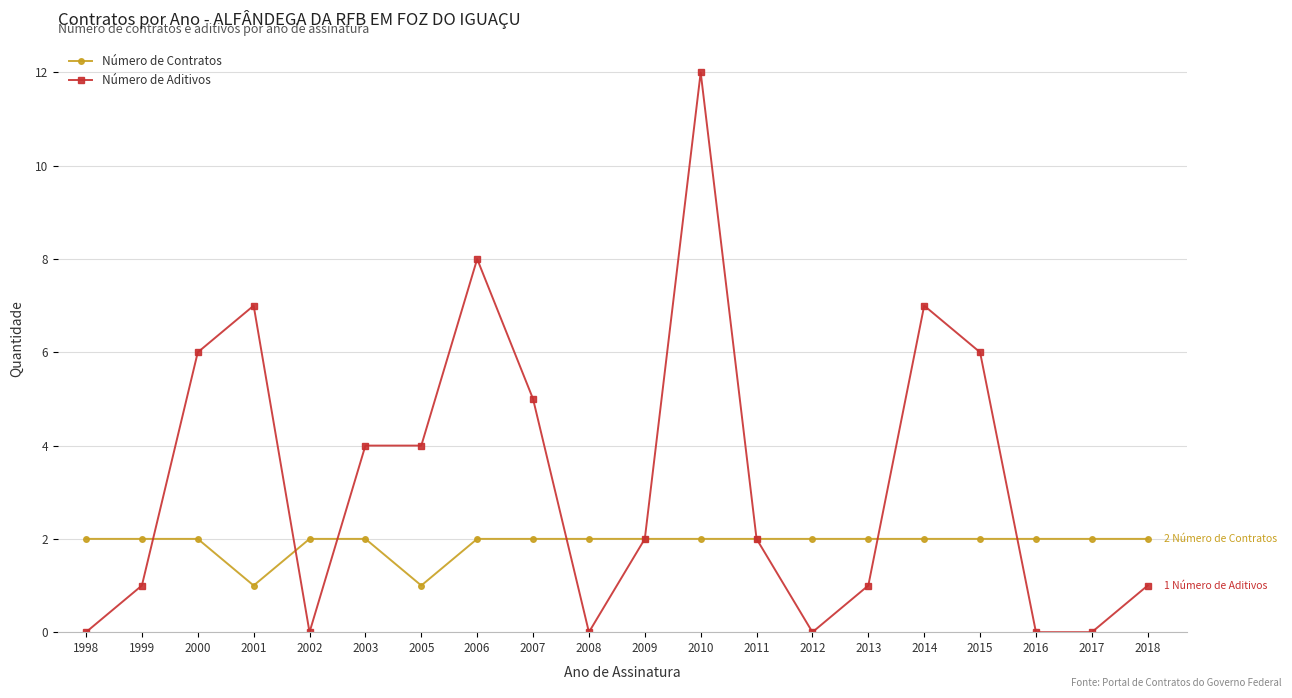

At which category does Número de Aditivos reach its first local peak?

2001